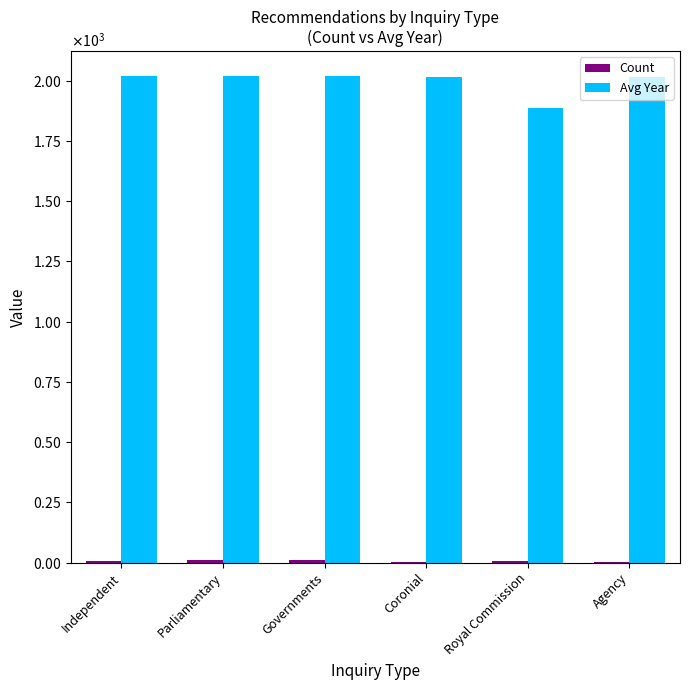

Which series has the largest total across all categories?

Avg Year